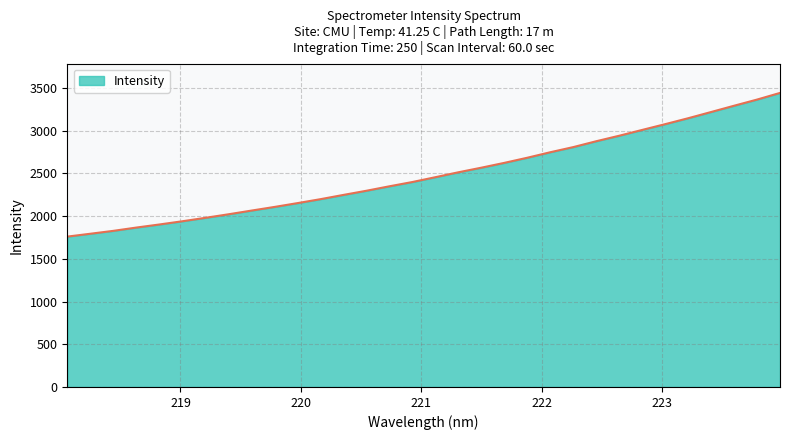

What is the smallest value displayed?

1760.9